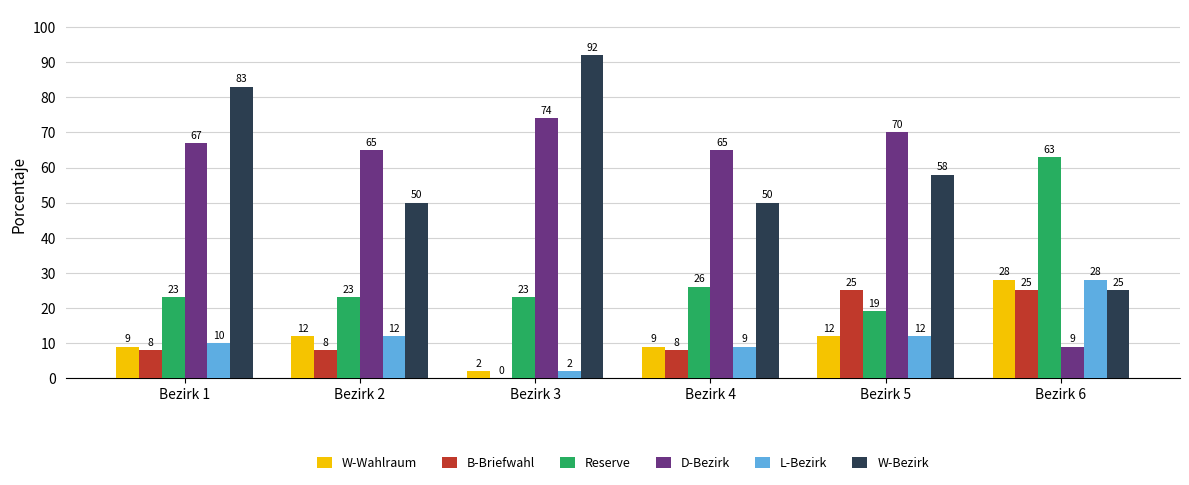

Are the bars grouped side by side (vs. stacked)?

Yes